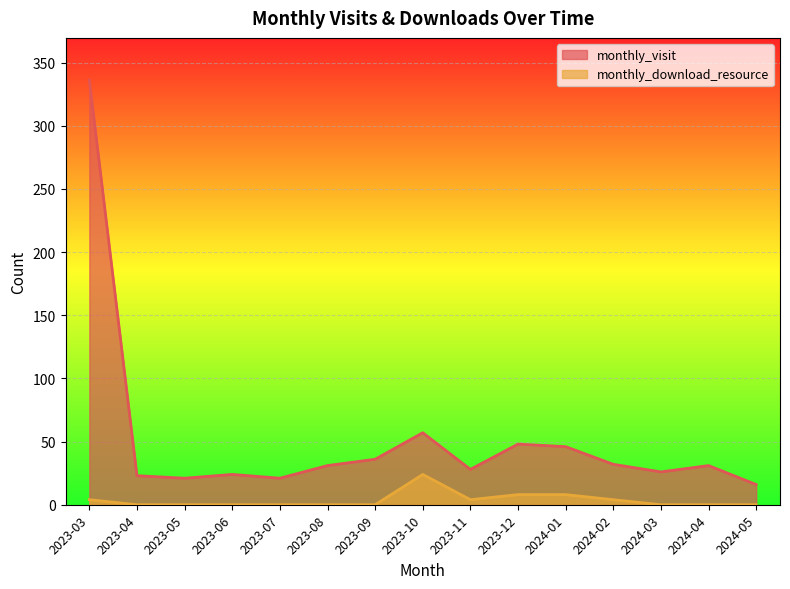

At 2023-07, list the series in order from largest to smallest.

monthly_visit, monthly_download_resource